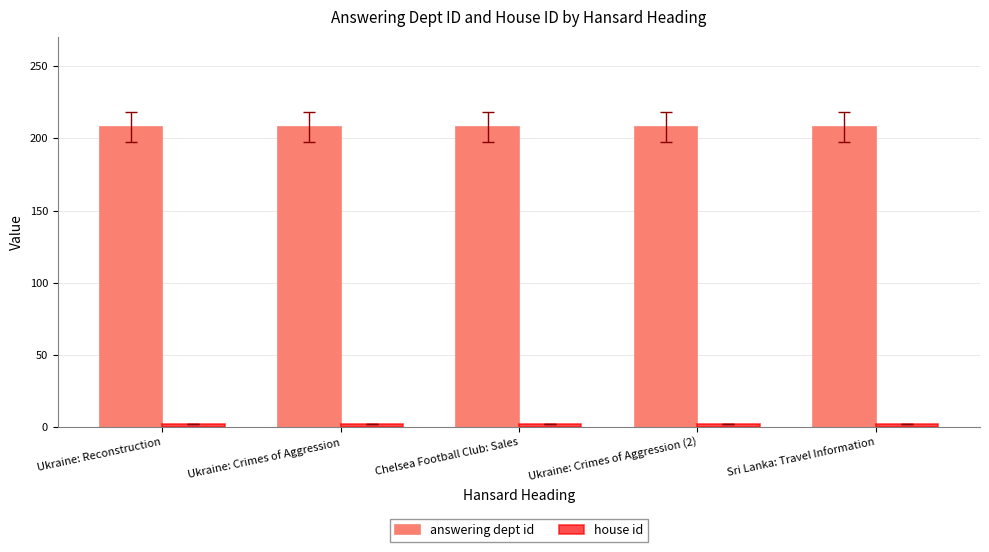

The answering dept id series shows 208 at Ukraine: Crimes of Aggression. True or false?

True